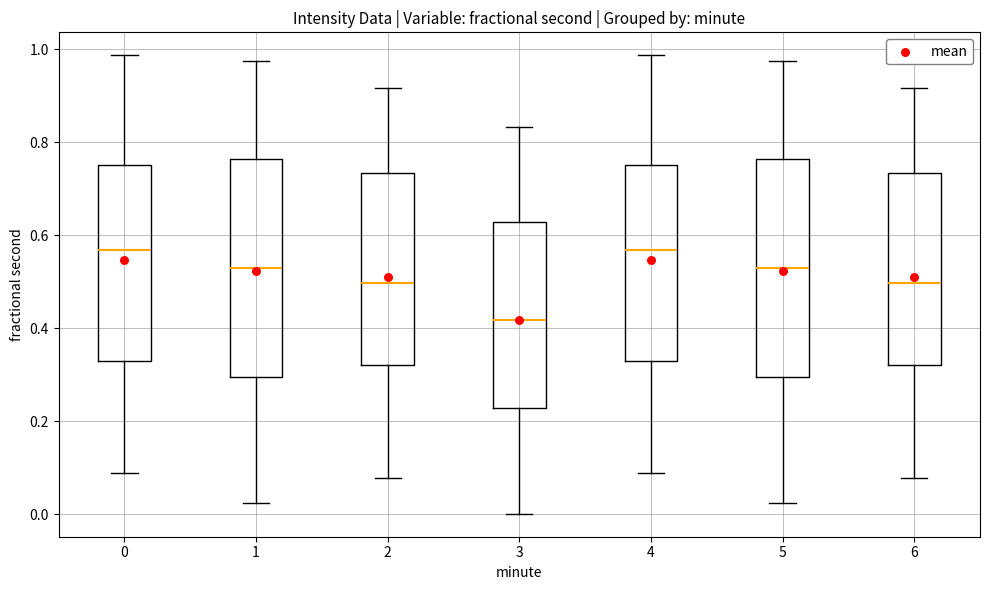

Where is the upper edge of the box at x = 0 on the y-axis? The values are not printed on the chart, so give them approximately, as read against the axis.

0.76